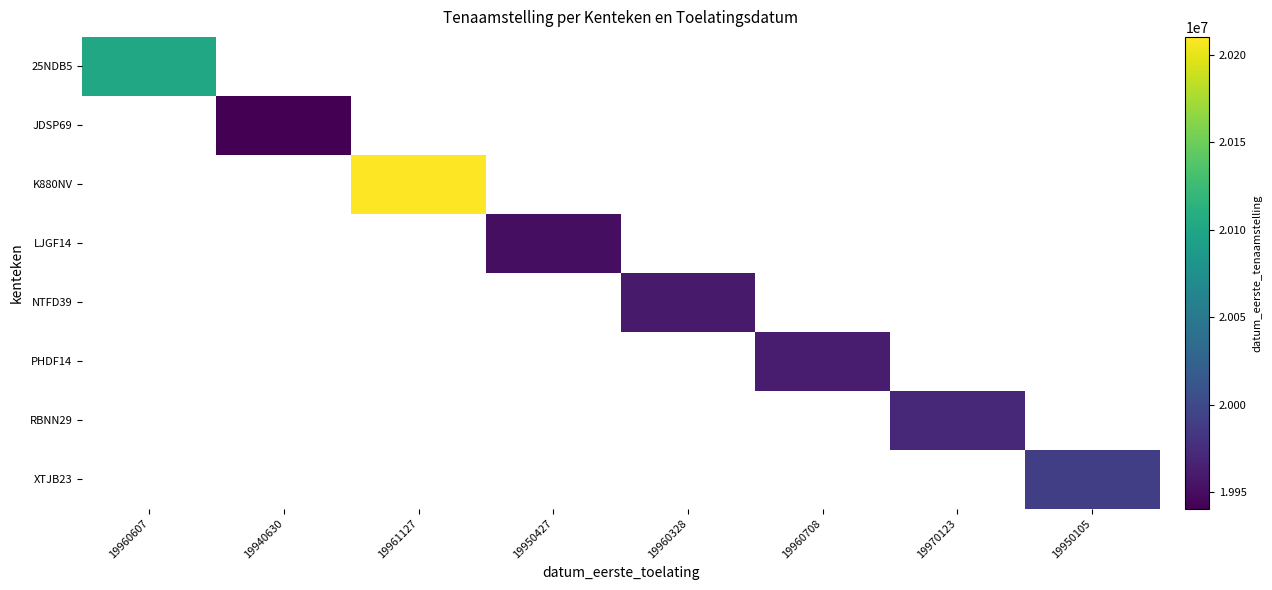

At how many categories does at least one series exceed 20116059?

1